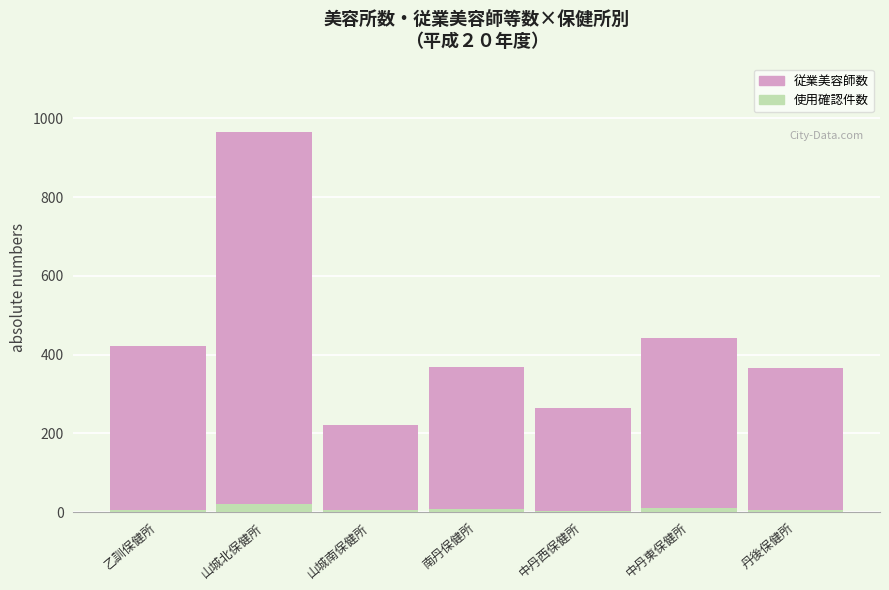

Which has a higher value, 山城南保健所 or 丹後保健所?

丹後保健所